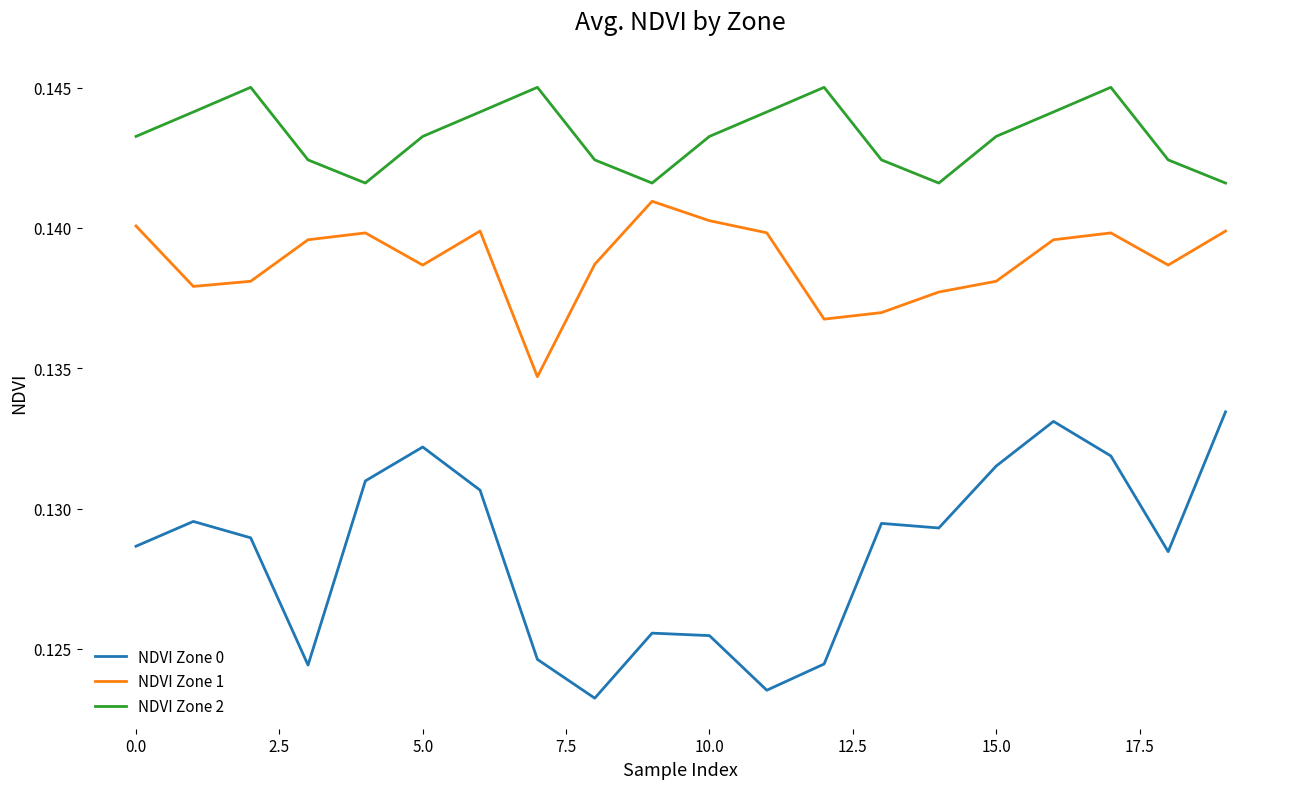

True or false: NDVI Zone 1 and NDVI Zone 0 cross at least once.

False